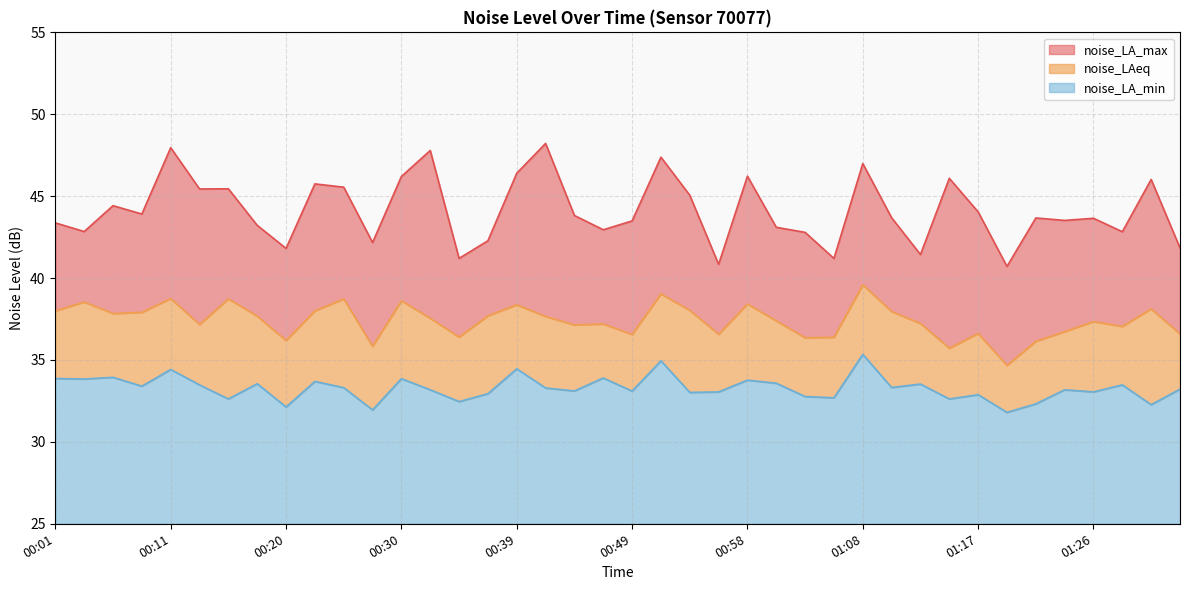

In noise_LA_min, how many points are higher than both neighbors (excluding endpoints)?

14